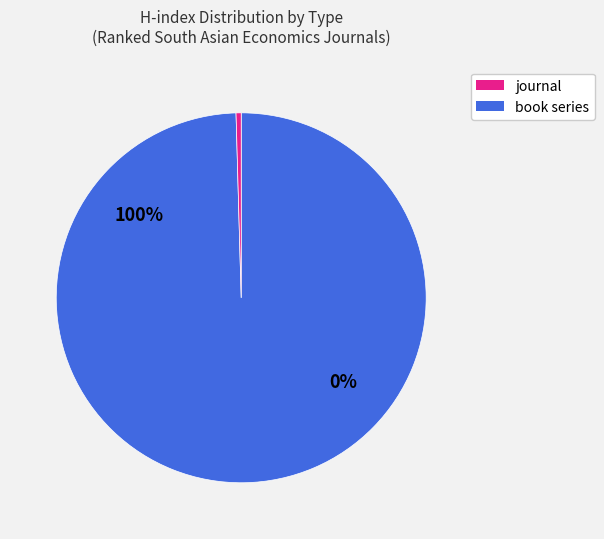

Does Rank 5 (H=20) account for over 50% of the chart?

No